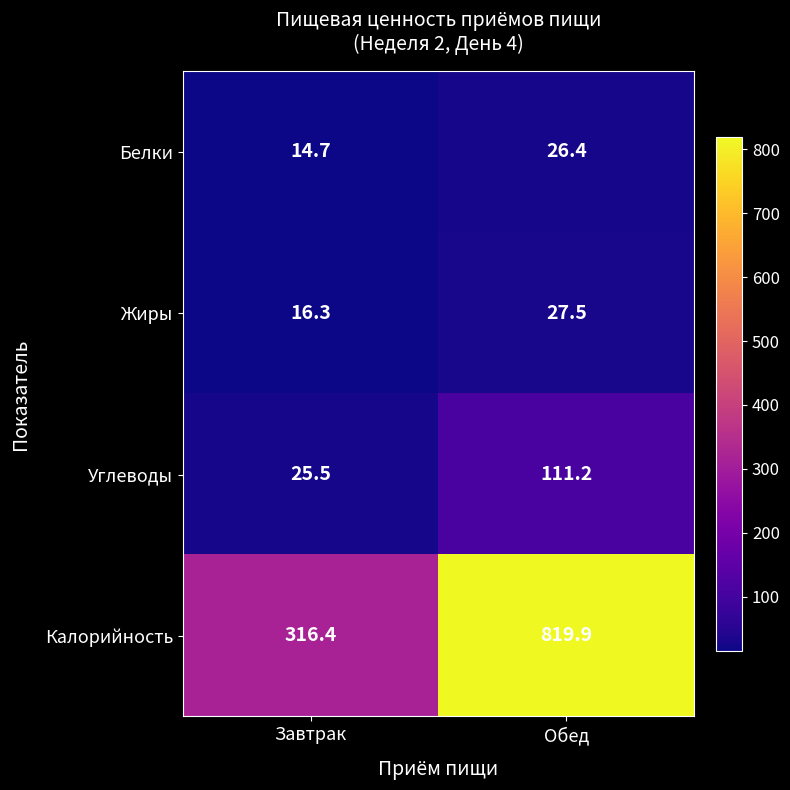

Which series has the widest spread of values?

Калорийность